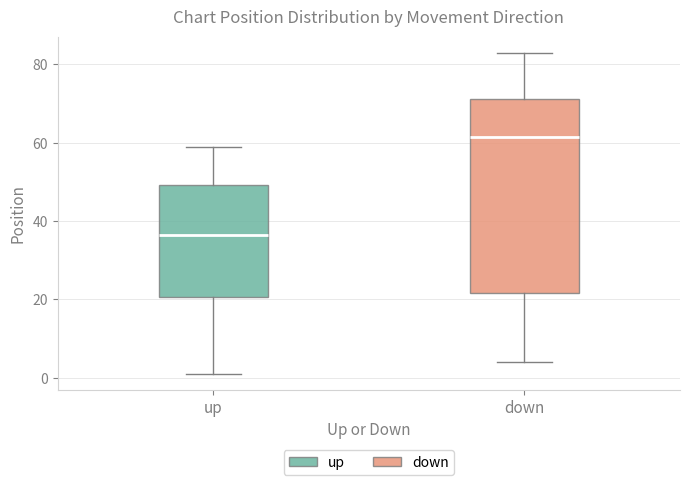

Which box is the tallest, from its lower edge to its upper edge?

down